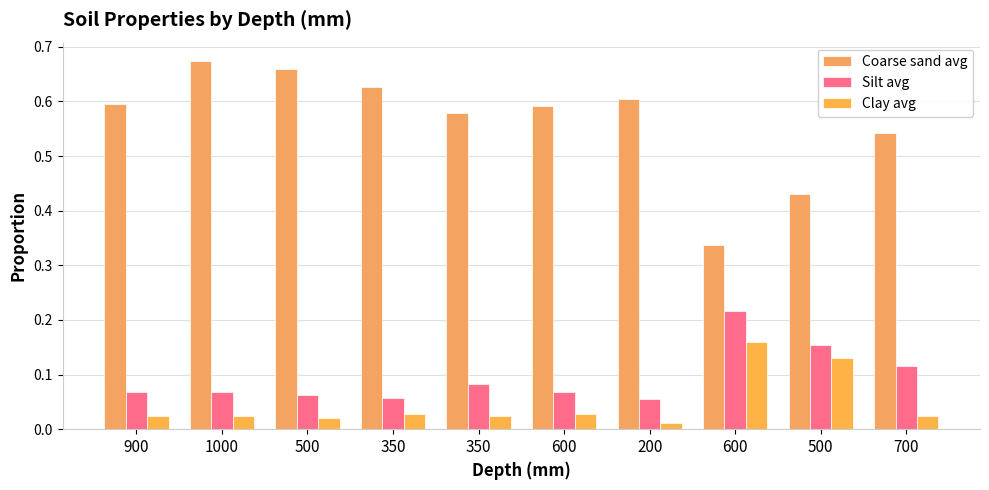

How many bars are there in total?

30